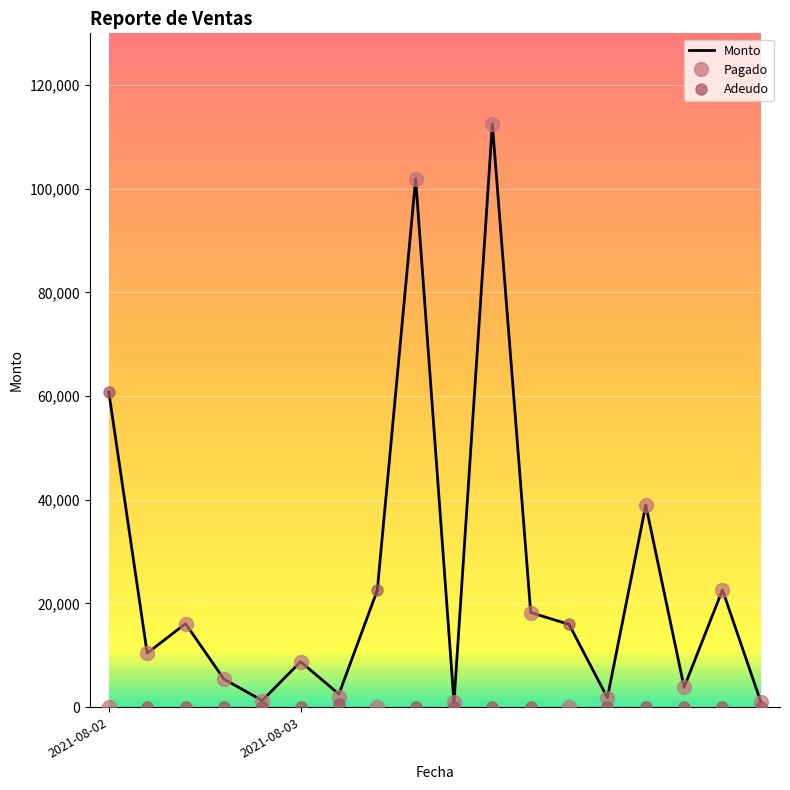

Which series has the largest total across all categories?

Monto